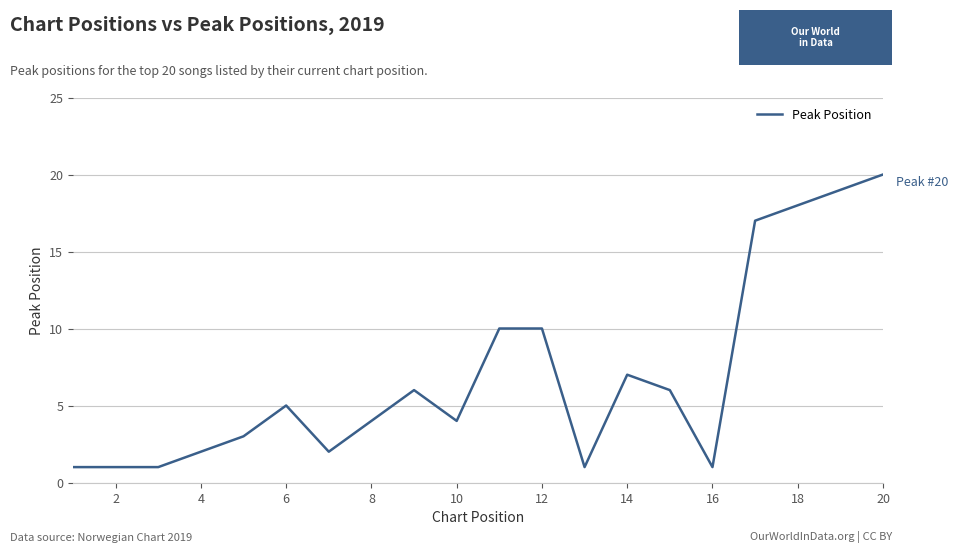

What is the difference between the maximum and minimum values?

19